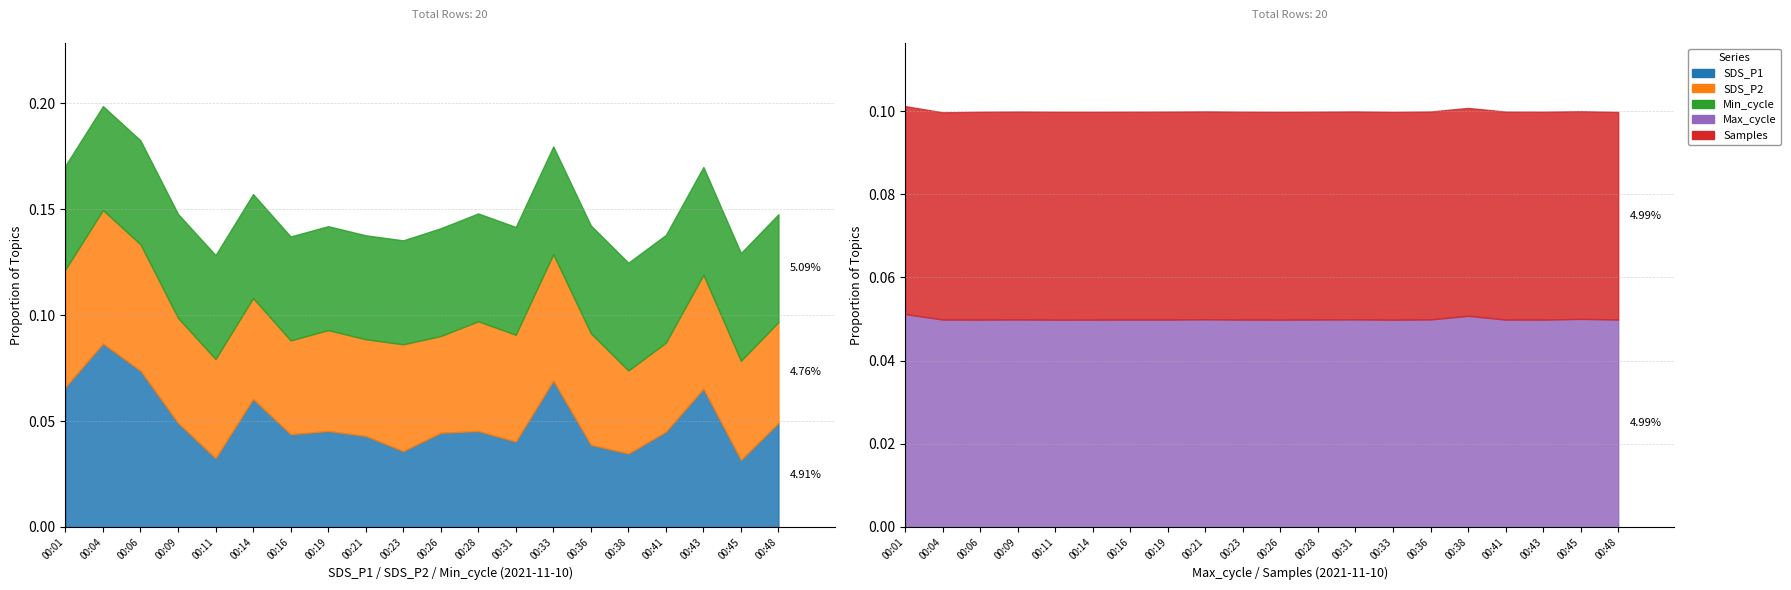

The Samples series shows 5121740.0 at 00:11. True or false?

True